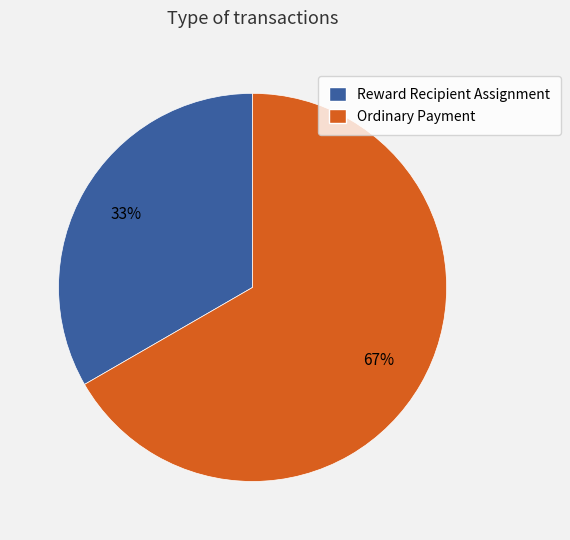

How many slices are in this pie chart?

2